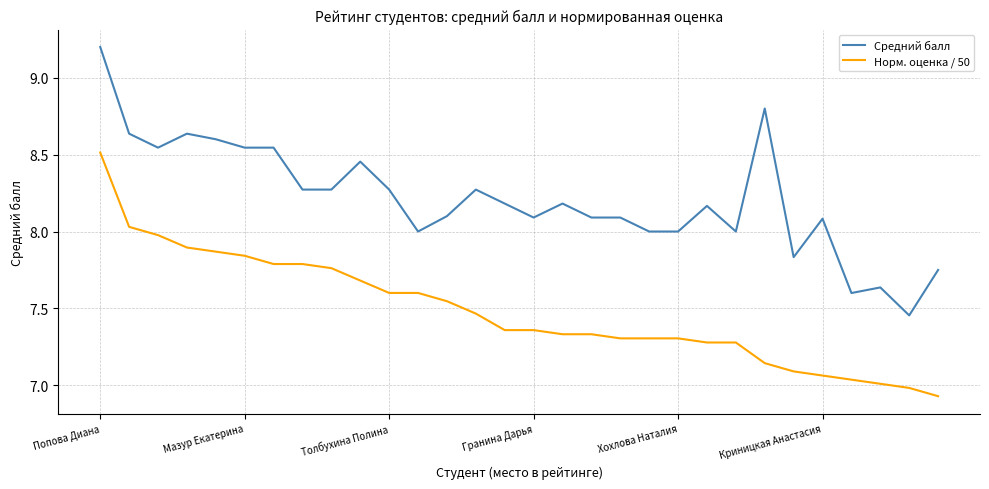

How many lines are shown in the chart?

2